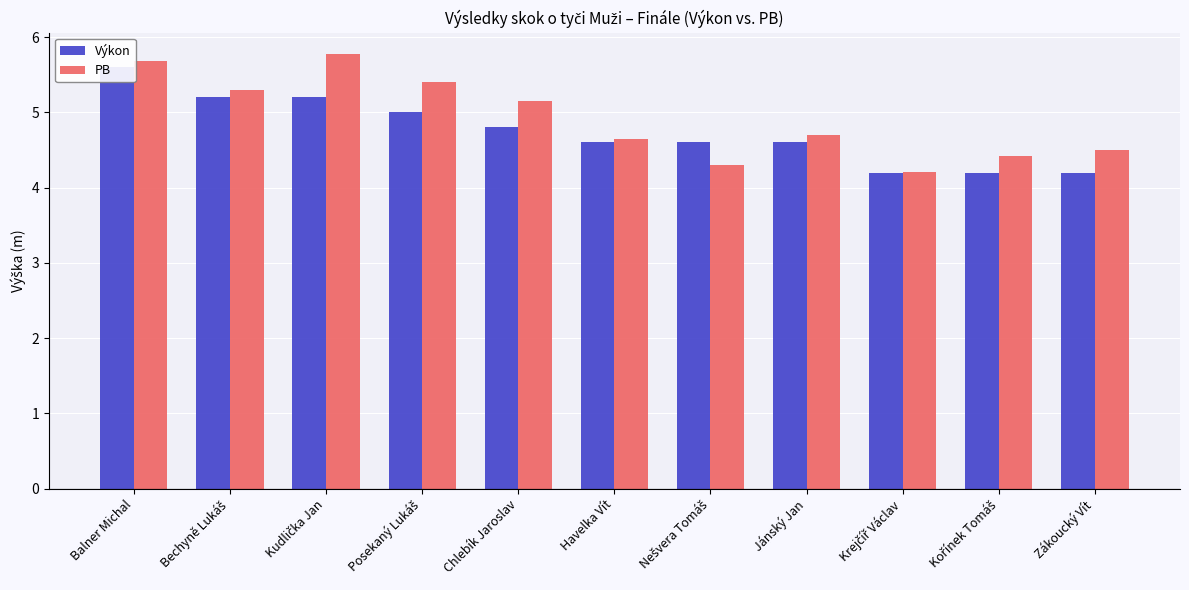

What position from the left is Balner Michal?

1